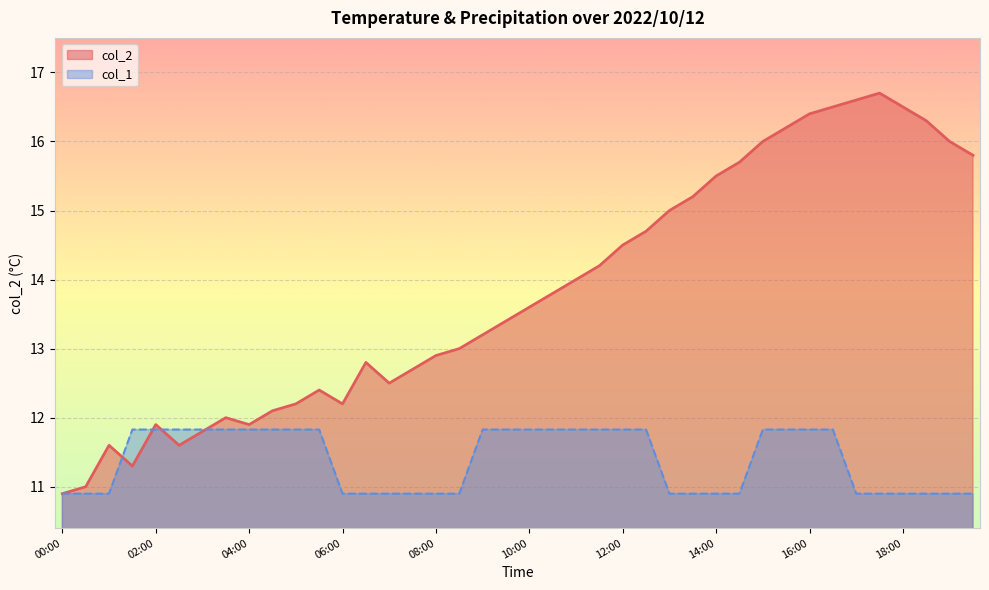

What is the total value across all series at 16:00?

28.2